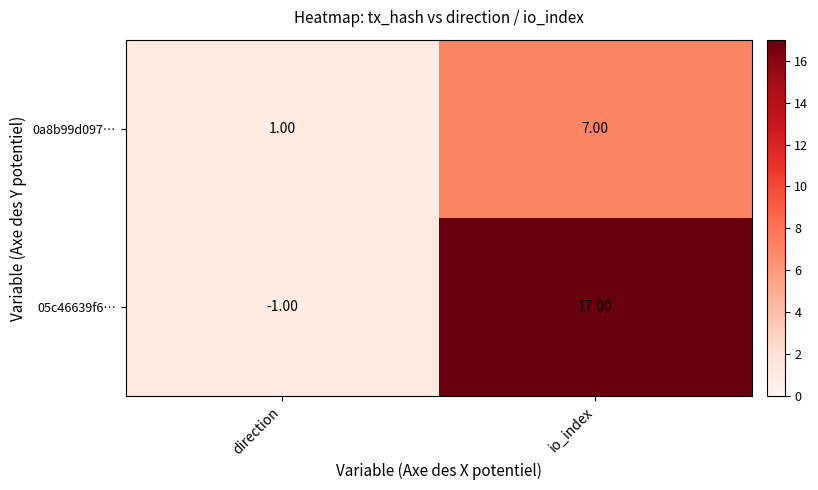

Which category has the highest value in the 05c46639f6… series?

io_index